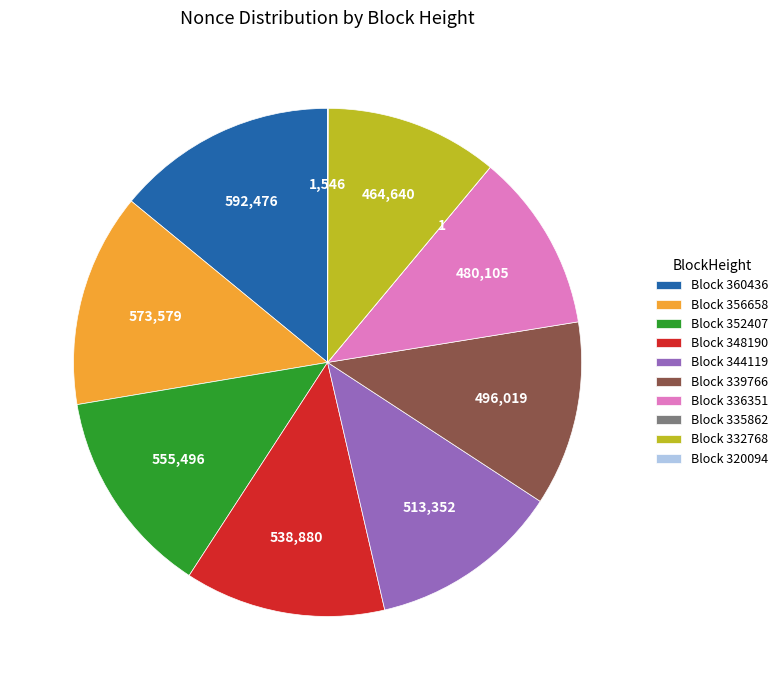

Do Block 336351 and Block 344119 together represent more than half of the pie?

No